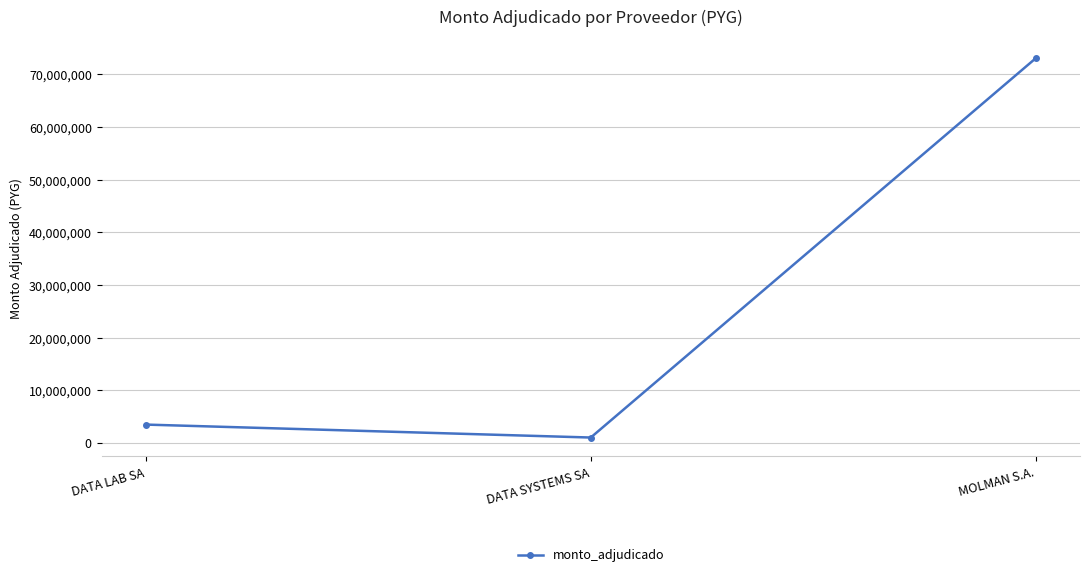

What is the smallest value displayed?

1052400